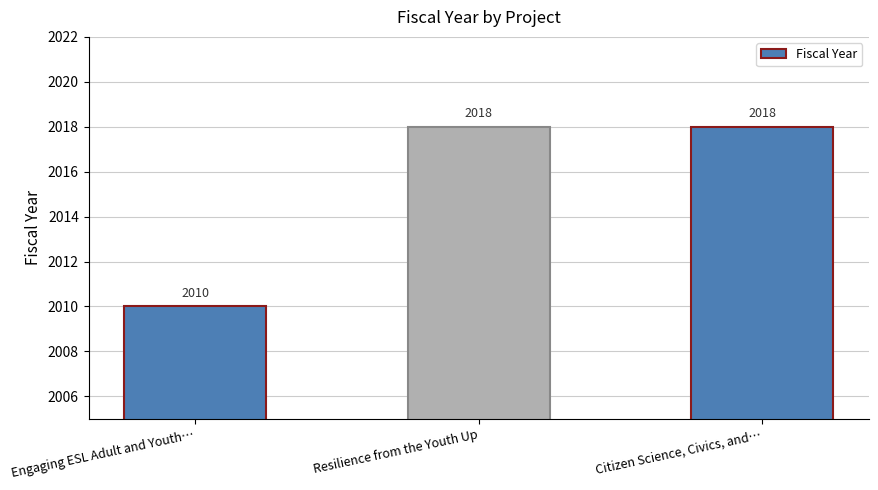

Is it true that the value at Citizen Science, Civics, and… is 2018?

True